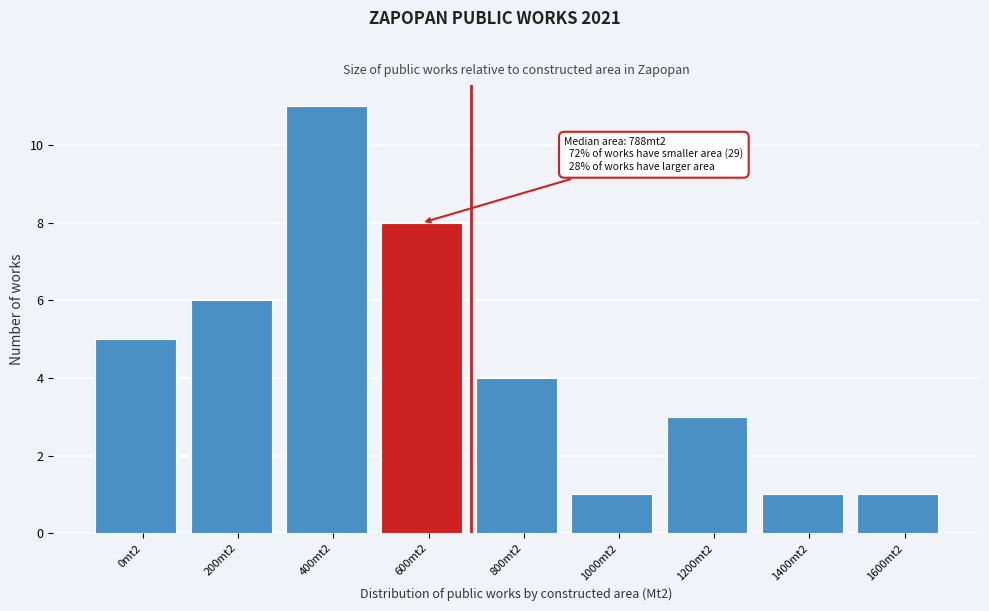

Reading left to right, list all the values displayed in this chart.

0mt2=5	200mt2=6	400mt2=11	600mt2=8	800mt2=4	1000mt2=1	1200mt2=3	1400mt2=1	1600mt2=1